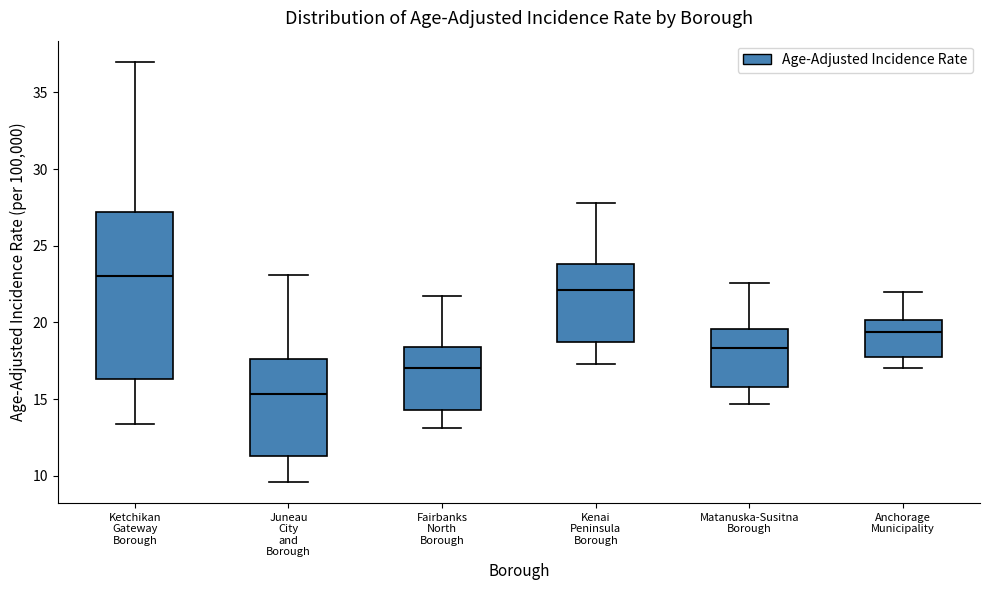

Where does the median line of the box for Juneau City and Borough sit on the y-axis? The values are not printed on the chart, so give them approximately, as read against the axis.

15.5